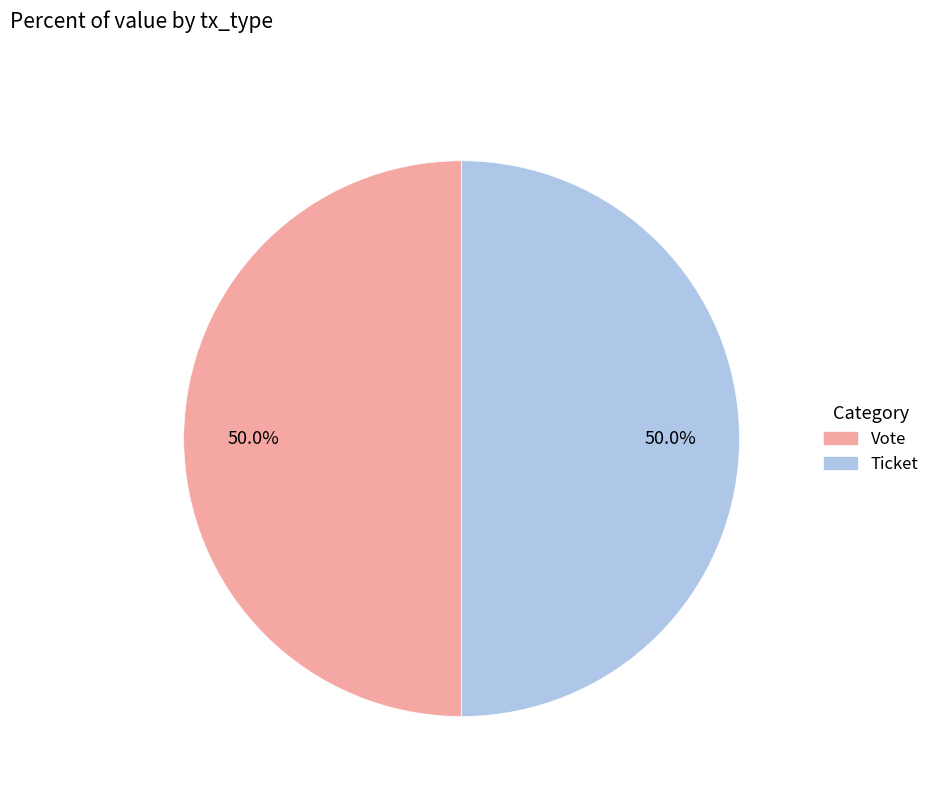

What is the ratio of the value at Vote to the value at Ticket?

1.0